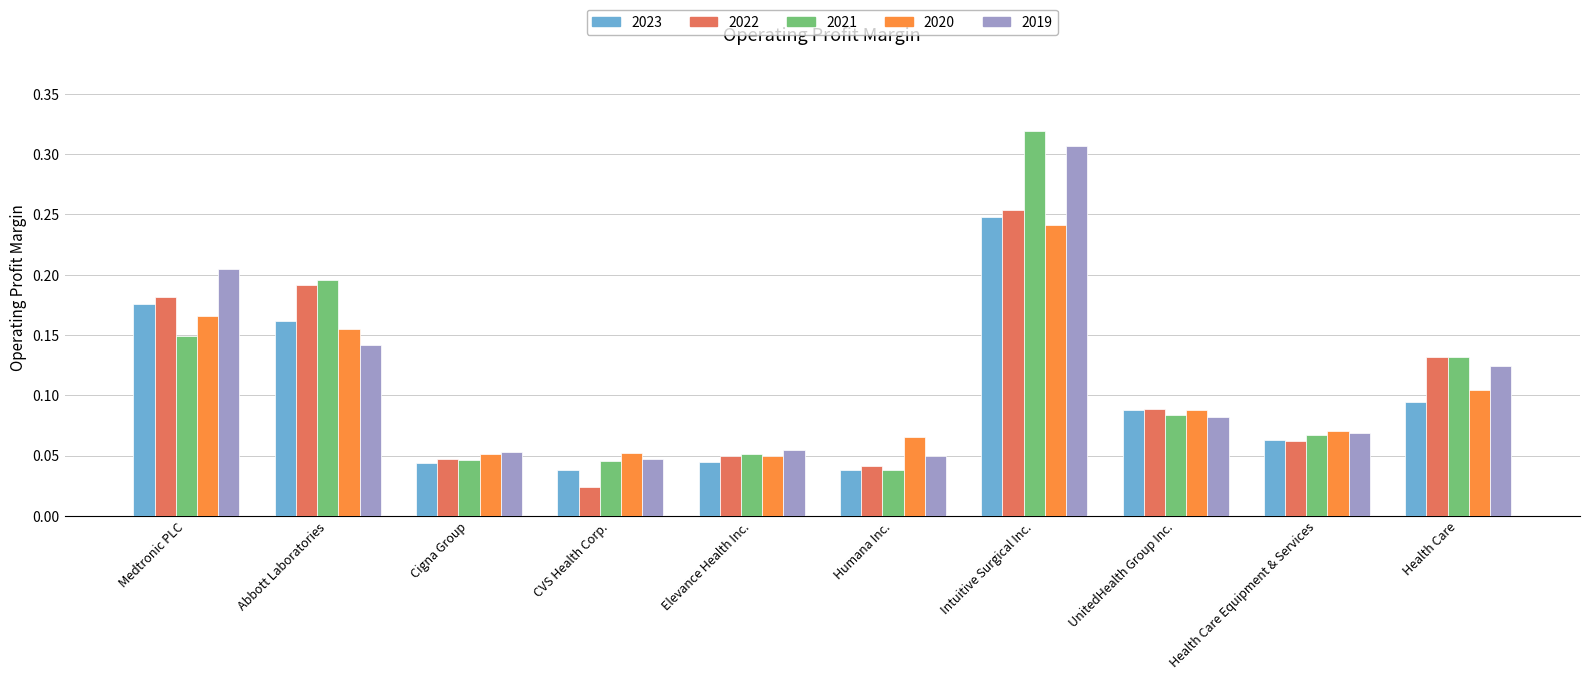

What is the sum of all 2022 values?

1.1